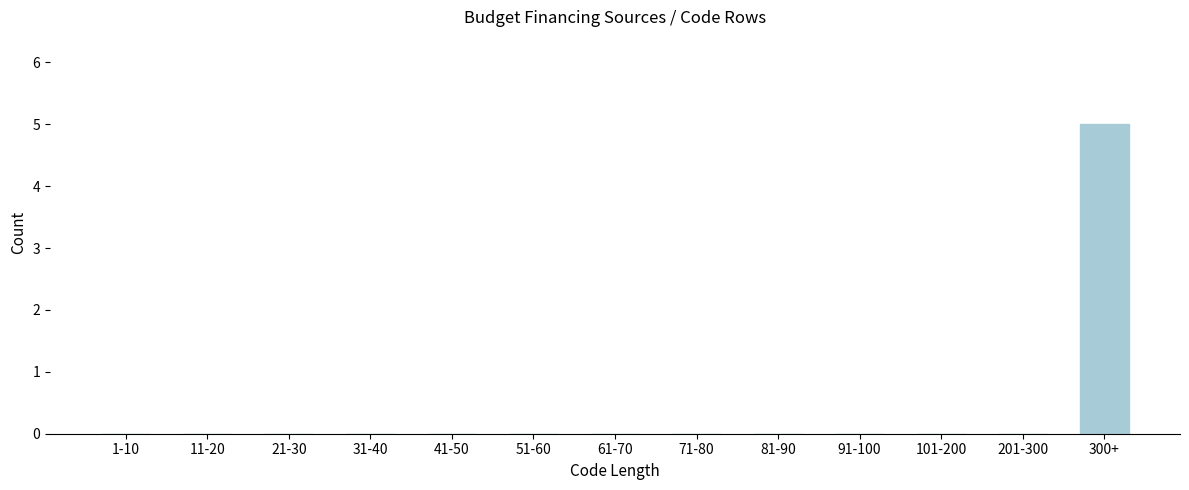

Reading left to right, transcribe all the data shown in this chart.

1-10=0	11-20=0	21-30=0	31-40=0	41-50=0	51-60=0	61-70=0	71-80=0	81-90=0	91-100=0	101-200=0	201-300=0	300+=5